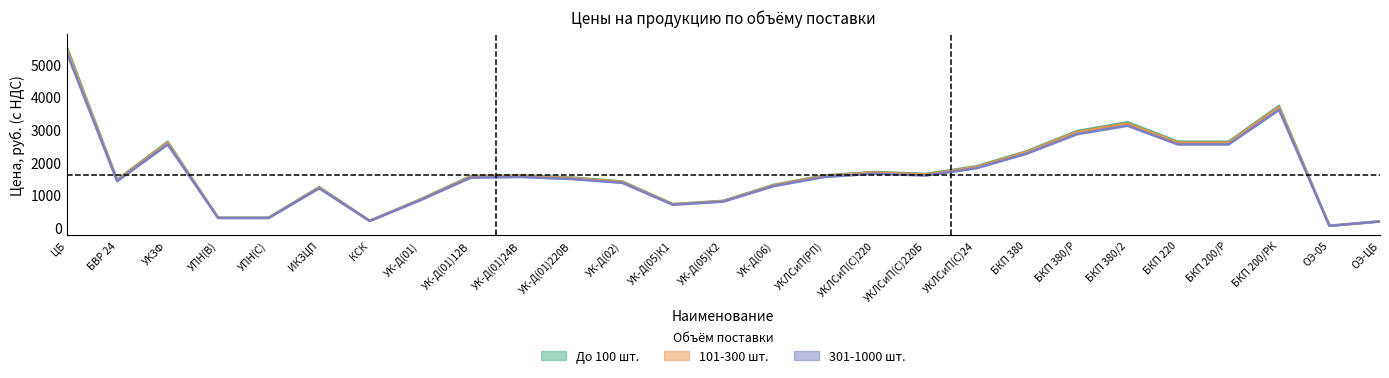

What is the sum of the До 100 шт. values at КСК and БКП 380/2?

3430.0